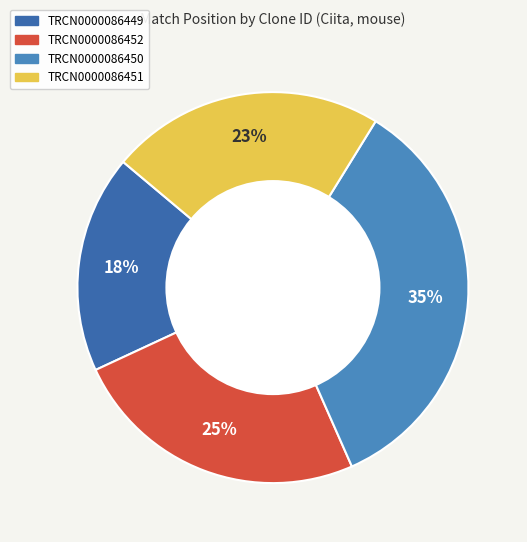

To the nearest percent, what portion does TRCN0000086450 represent?

35%